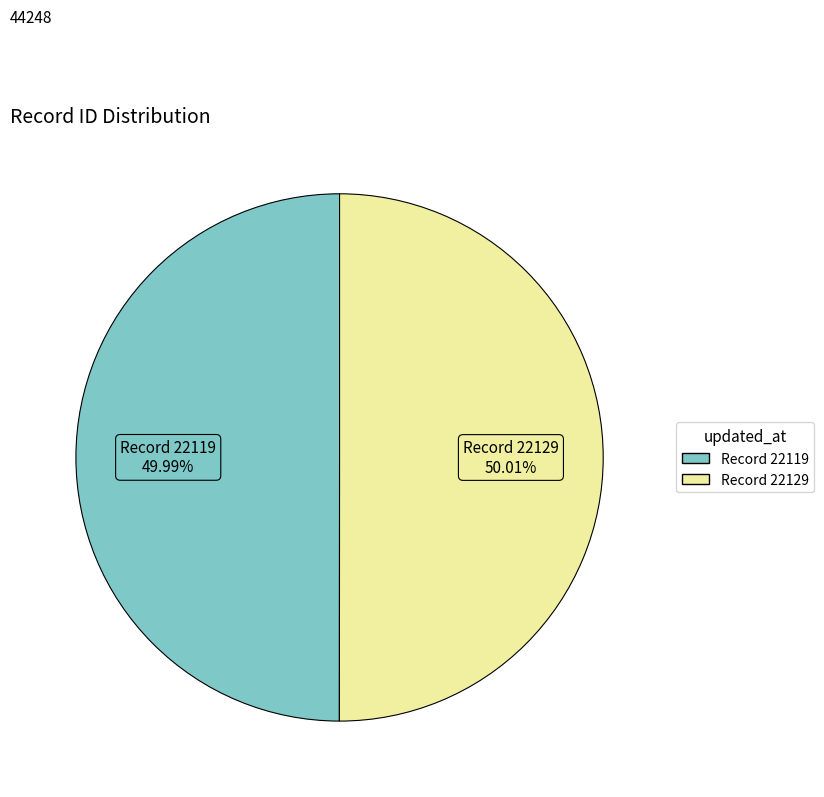

Approximately how many times larger is the value at Record 22119 compared to Record 22129?

1.0